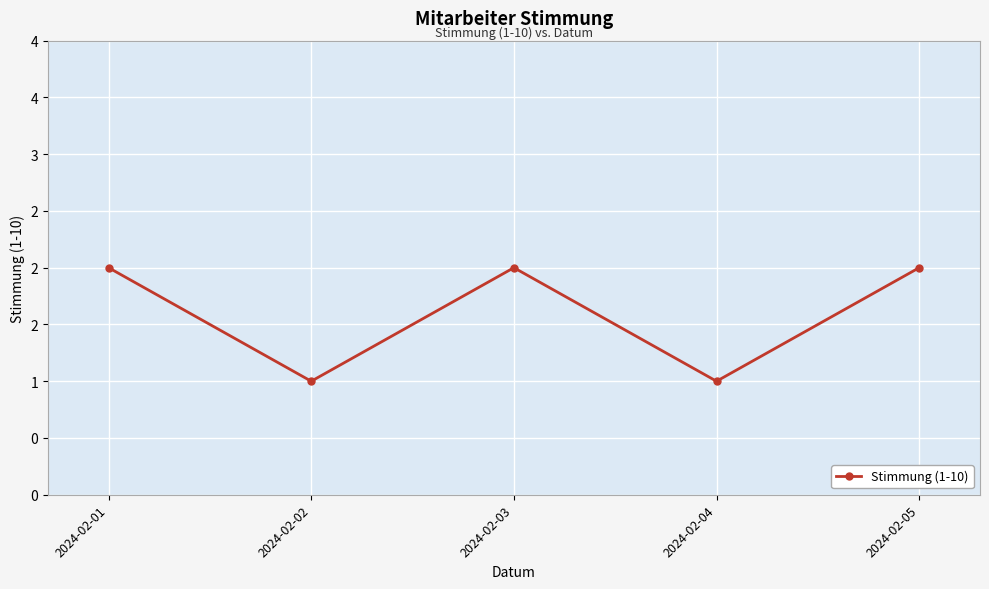

The value at 2024-02-02 is 1. True or false?

False